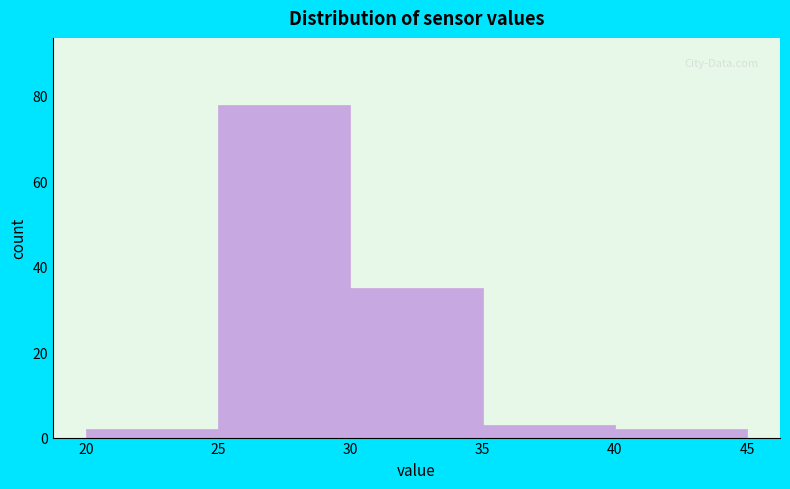

Reading left to right, transcribe this chart: for each bar, give the range it covers on the x-axis and its height. The values are not printed on the chart, so give them approximately, as read against the axis.

20 to 25: 2
25 to 30: 78
30 to 35: 36
35 to 40: 4
40 to 45: 2